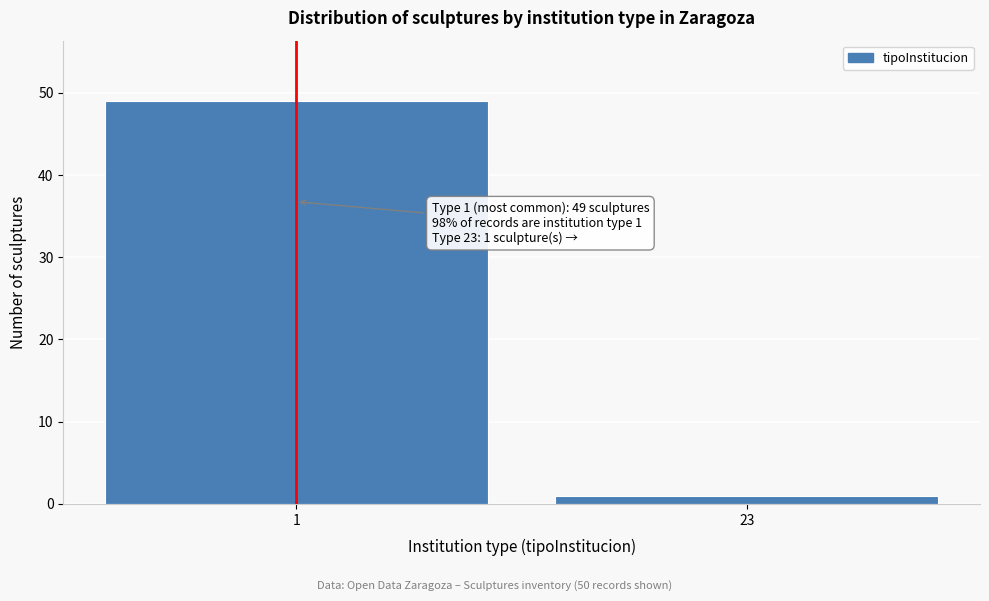

Reading left to right, extract all data points from this chart.

49	1